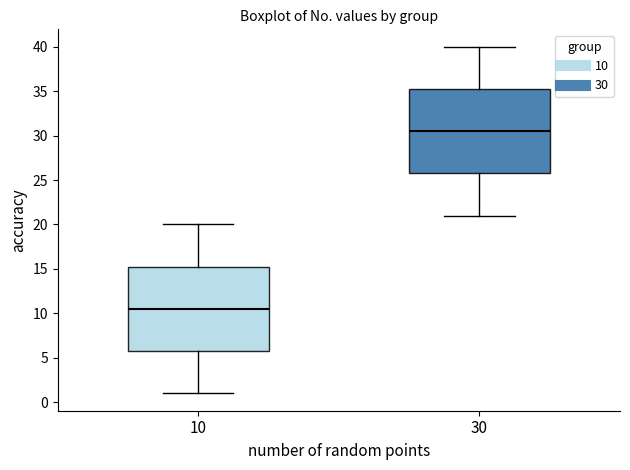

Which box has the highest median line?

30